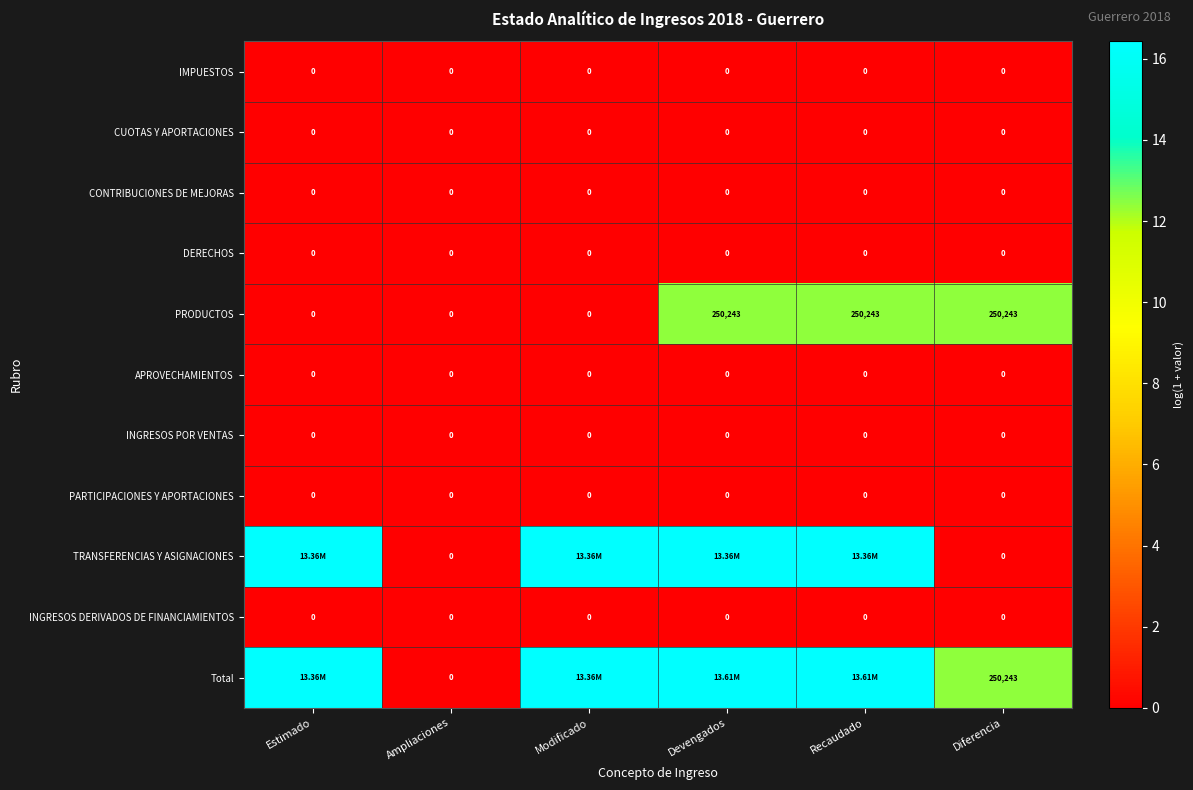

Is the value of CUOTAS Y APORTACIONES at Devengados greater than the value of APROVECHAMIENTOS at Estimado?

No